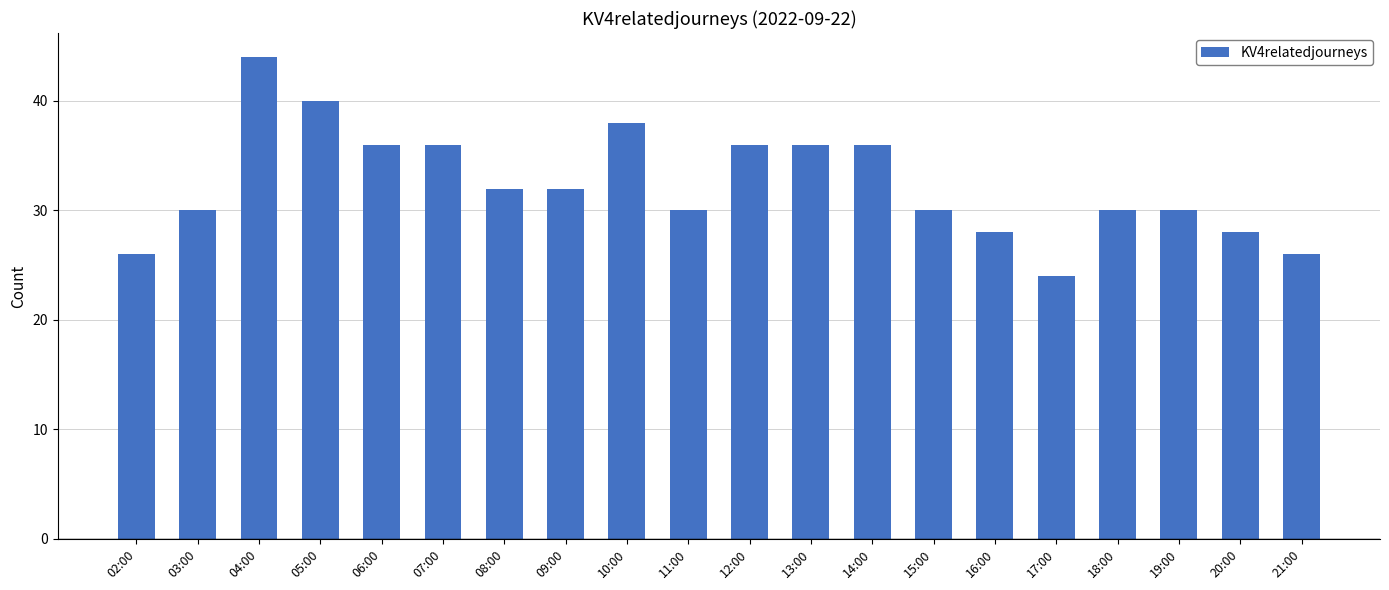

Reading left to right, list all the values displayed in this chart.

02:00=26	03:00=30	04:00=44	05:00=40	06:00=36	07:00=36	08:00=32	09:00=32	10:00=38	11:00=30	12:00=36	13:00=36	14:00=36	15:00=30	16:00=28	17:00=24	18:00=30	19:00=30	20:00=28	21:00=26